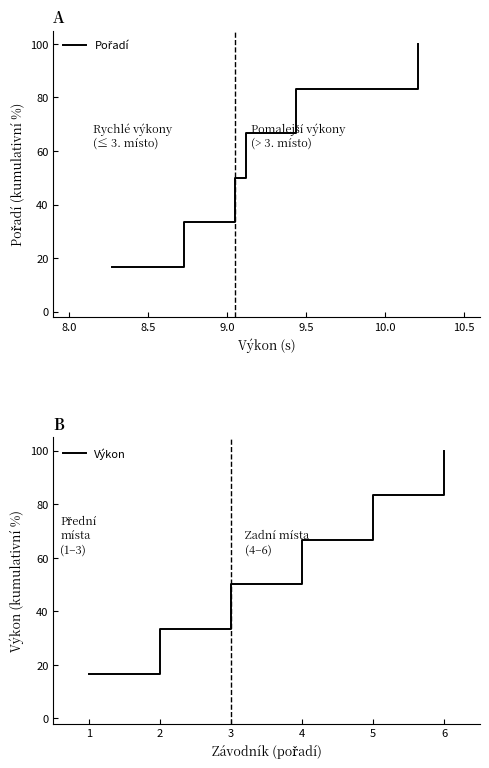

Rank the categories by Výkon value from highest to lowest.

6, 5, 4, 3, 2, 1